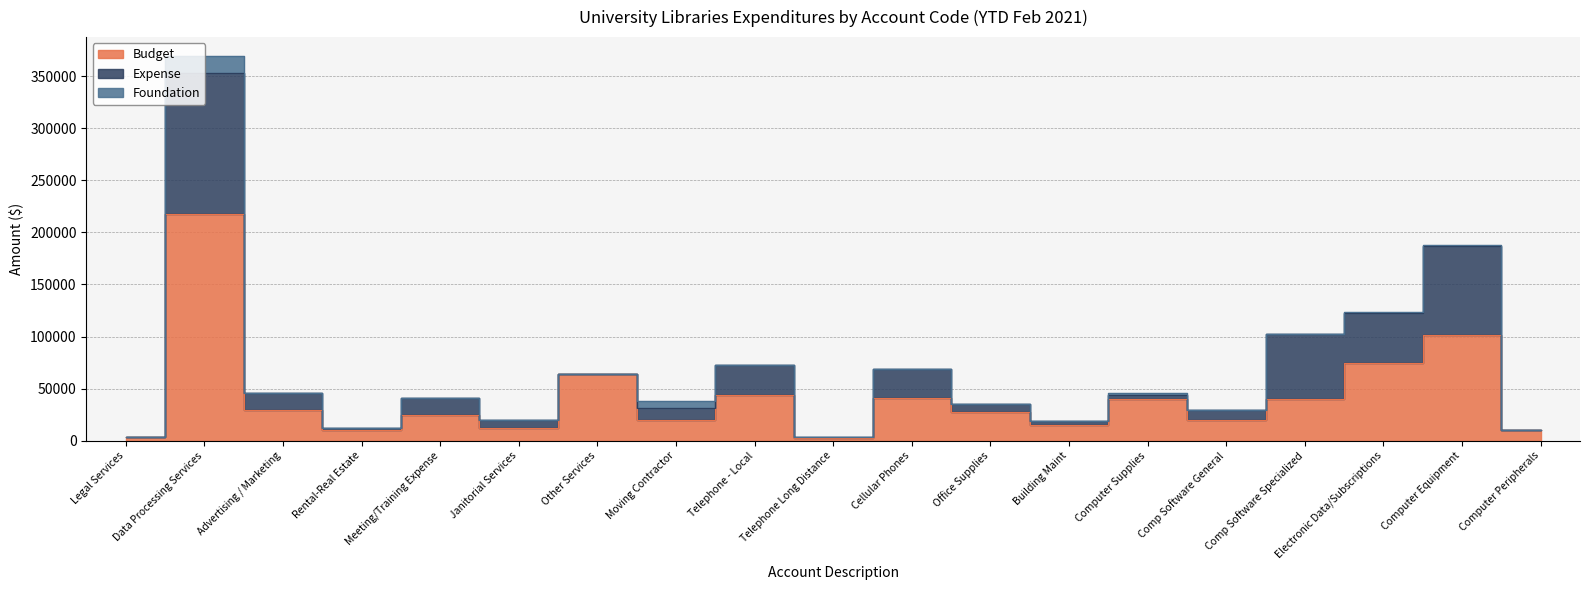

Which series has the largest total across all categories?

Budget